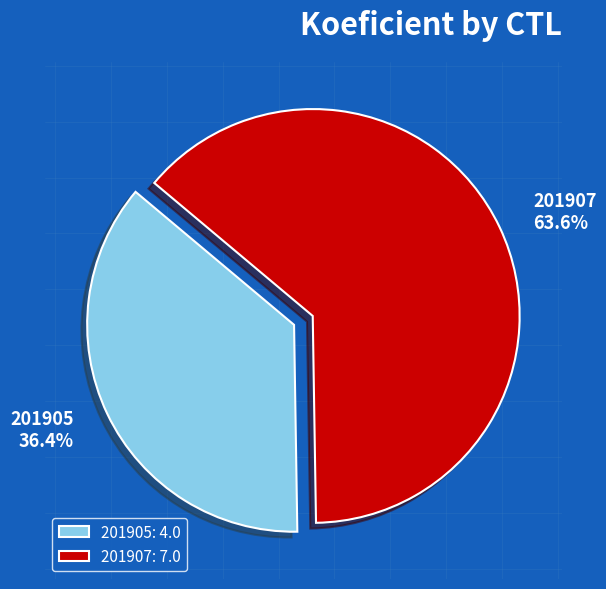

To the nearest percent, what percentage of the pie is 201907?

64%